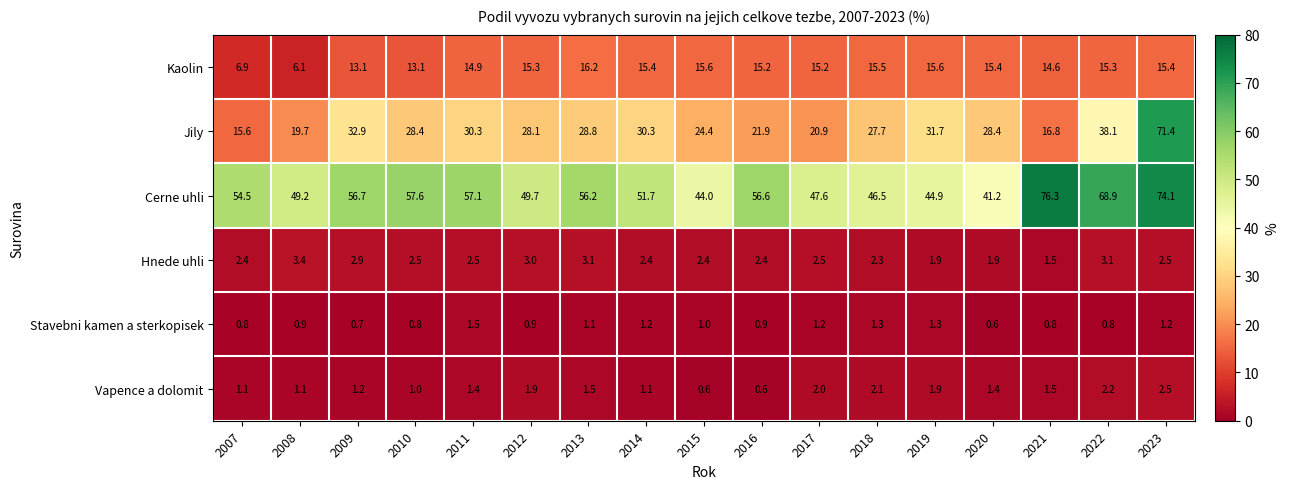

The Hnede uhli series shows 3.1 at 2022. True or false?

True